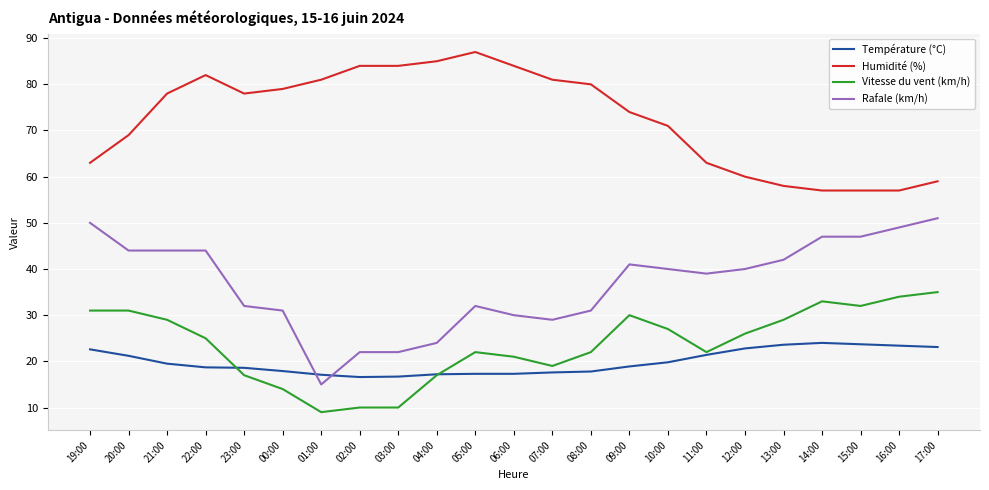

True or false: Vitesse du vent (km/h) and Rafale (km/h) cross at least once.

False